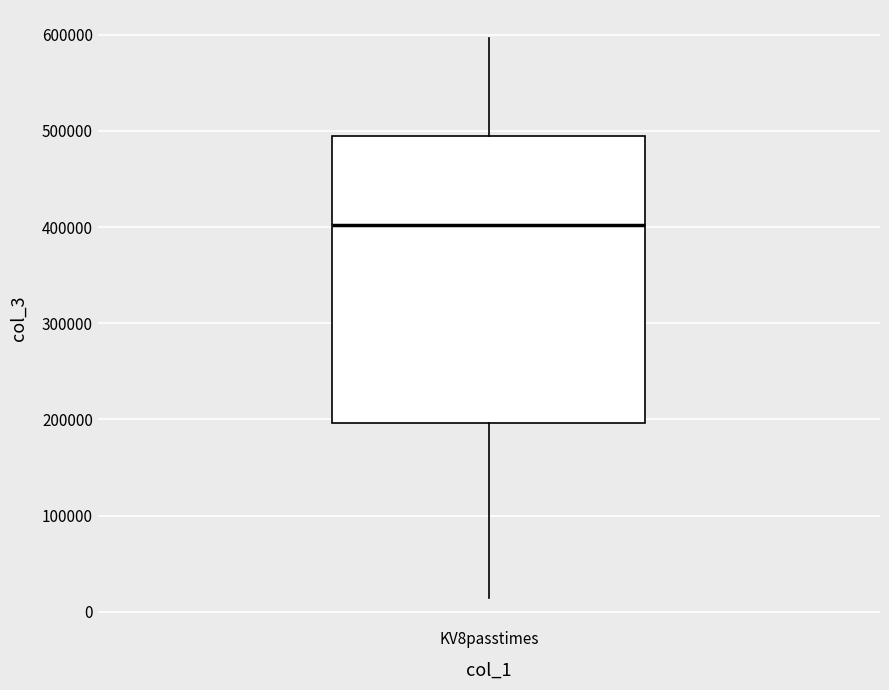

Read this box plot against the y-axis: the position of the median line, the range covered by the box, and the ends of both whiskers. The values are not printed on the chart, so give them approximately, as read against the axis.

median 400000, box 200000 to 490000, whiskers 10000 to 600000